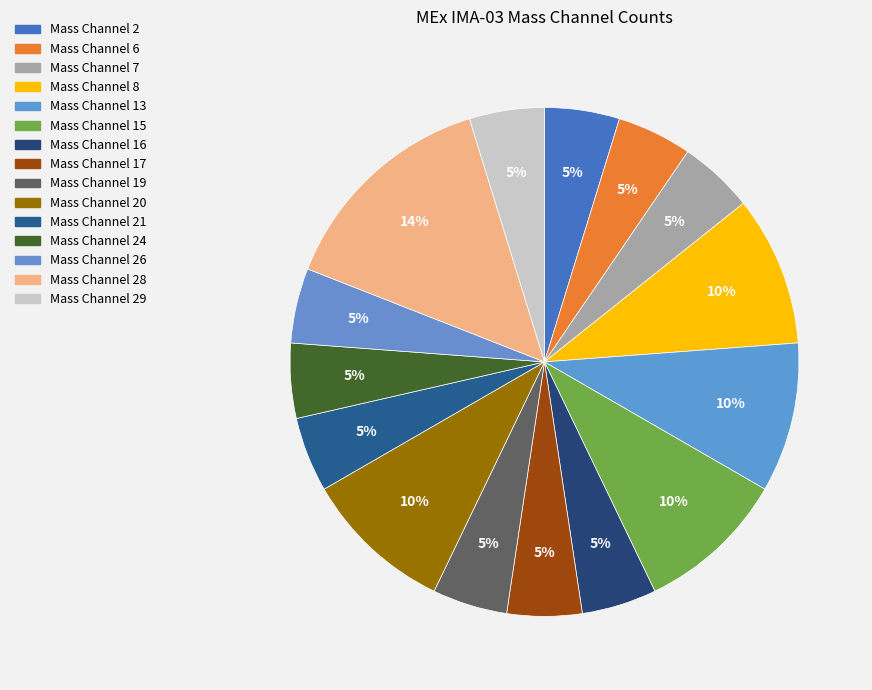

Is there any slice that represents more than half of the pie?

No